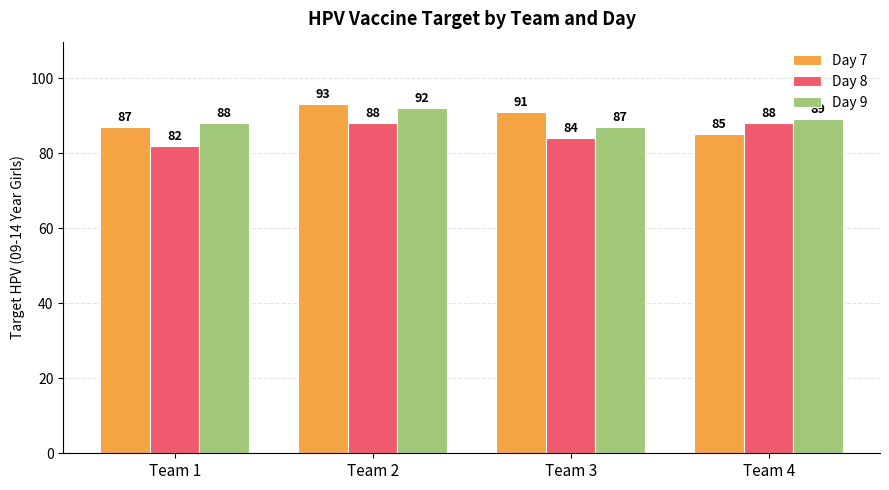

Which series has the widest spread of values?

Day 7